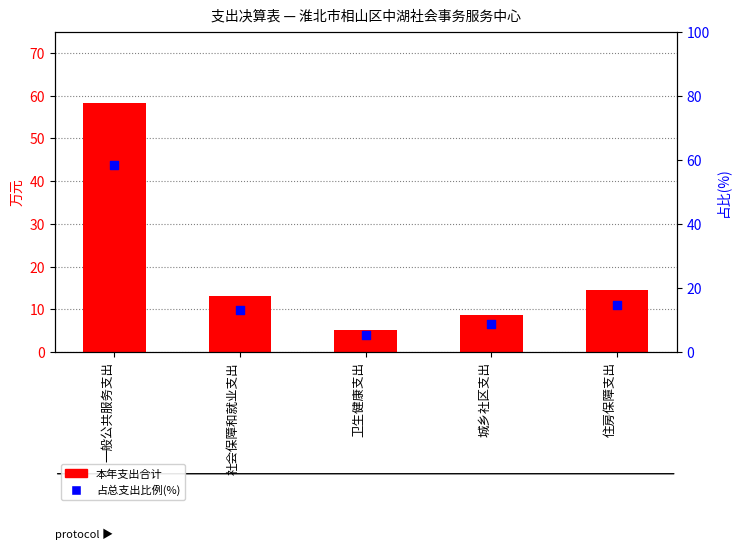

Which series has the largest total across all categories?

占总支出比例(%)